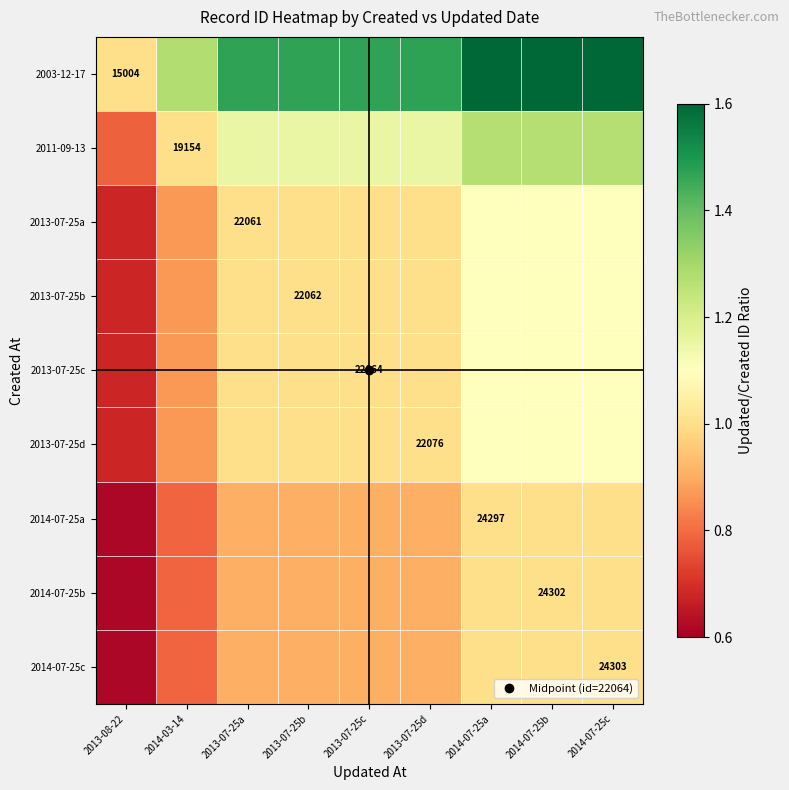

Rank the series by their maximum value, from highest to lowest.

2003-12-17, 2011-09-13, 2013-07-25a, 2013-07-25b, 2013-07-25c, 2013-07-25d, 2014-07-25a, 2014-07-25b, 2014-07-25c